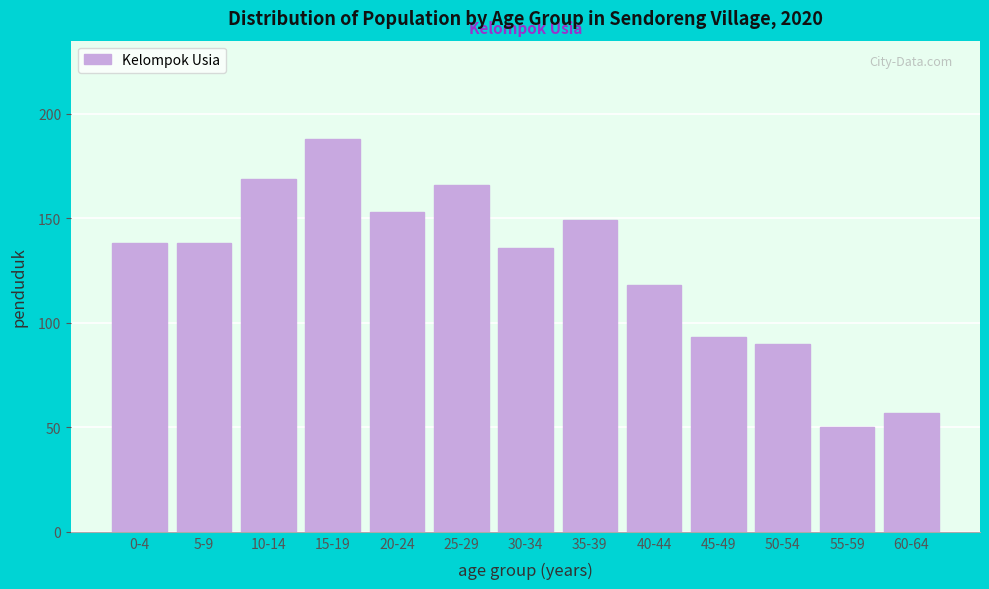

Reading left to right, what are all the values shown in this chart?

0-4=138	5-9=138	10-14=169	15-19=188	20-24=153	25-29=166	30-34=136	35-39=149	40-44=118	45-49=93	50-54=90	55-59=50	60-64=57